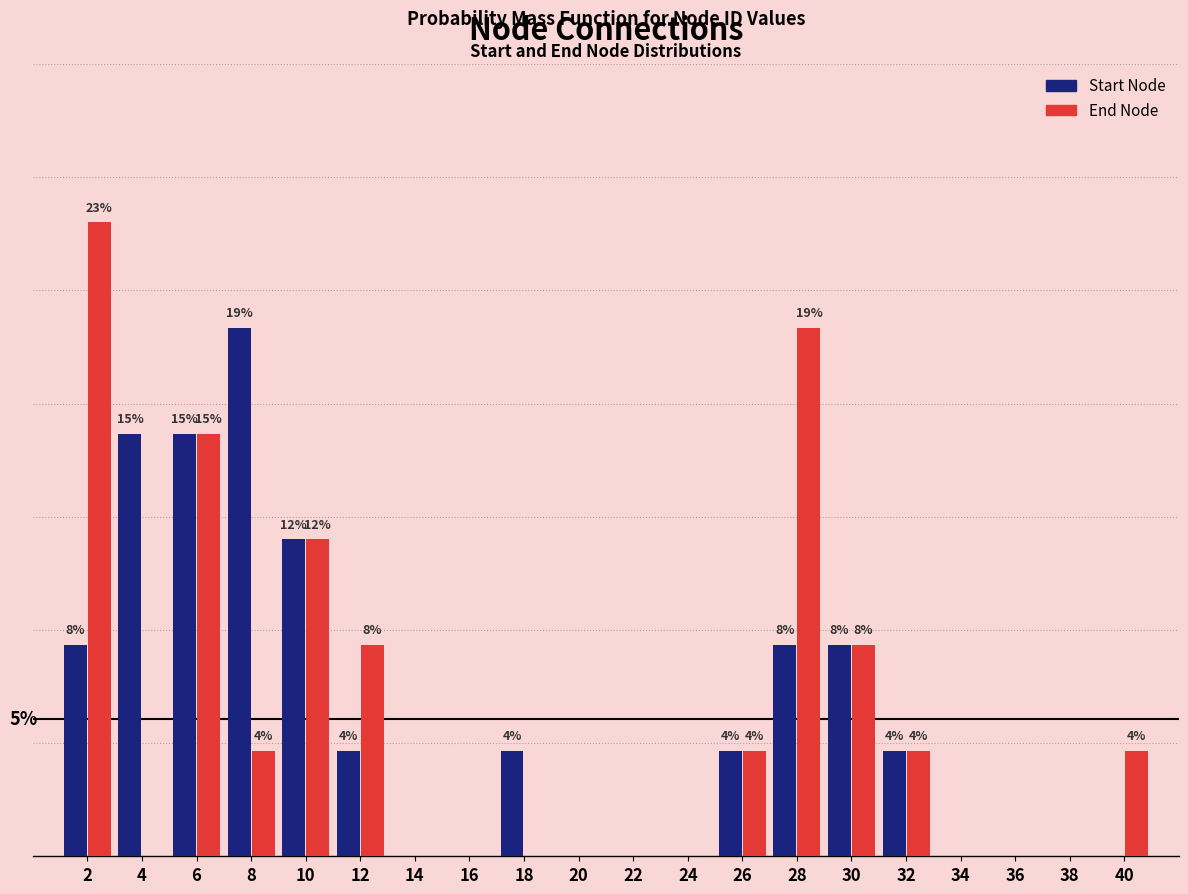

Does the chart contain stacked bars?

No